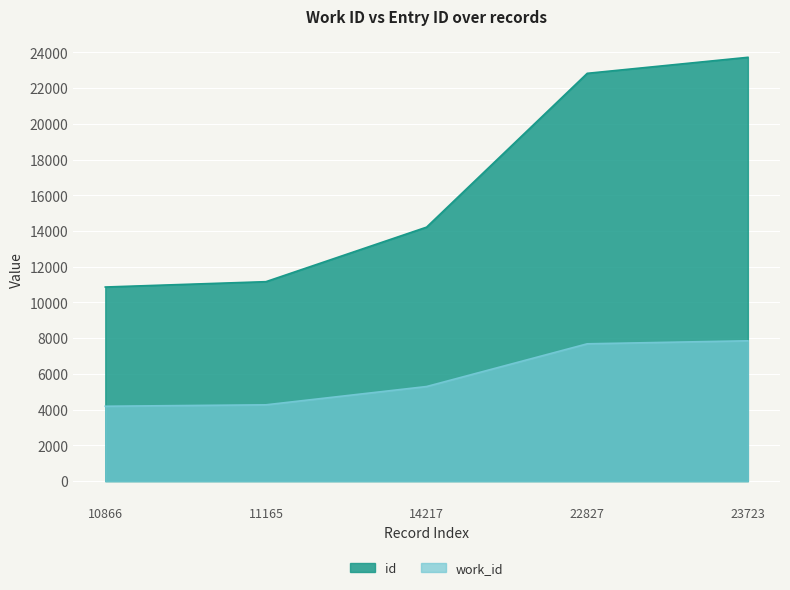

What is the difference between the maximum and minimum values in the id series?

12857